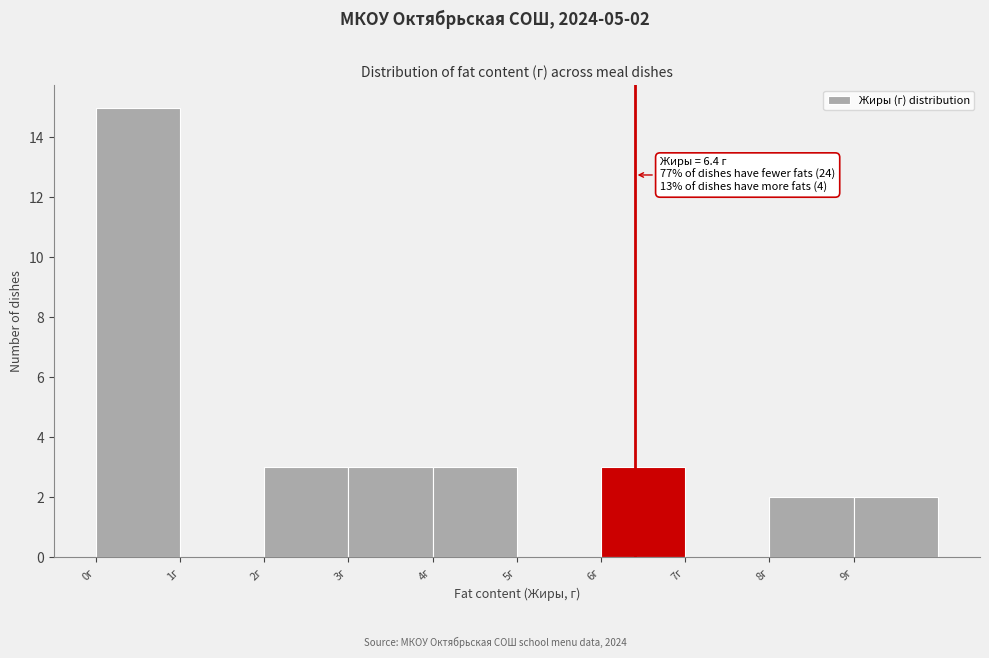

Over which range of the x-axis is the bar tallest?

0 to 1